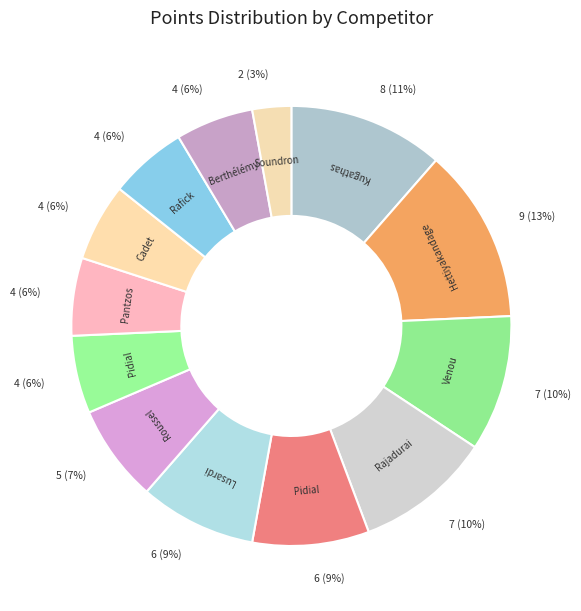

Count the number of slices in the pie.

13